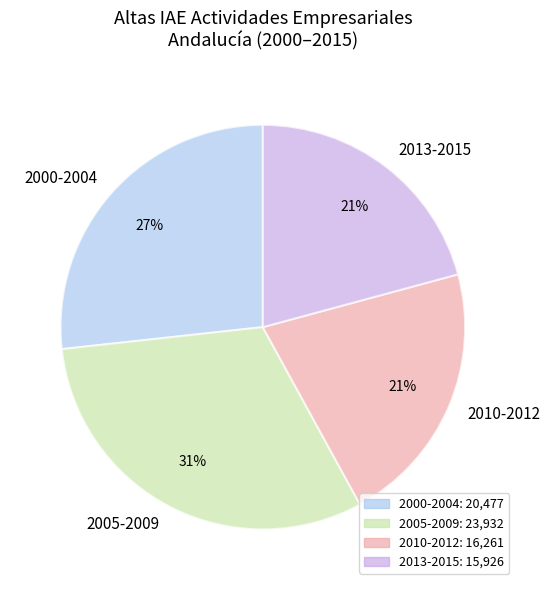

Approximately how many times larger is the value at 2013-2015 compared to 2005-2009?

0.7